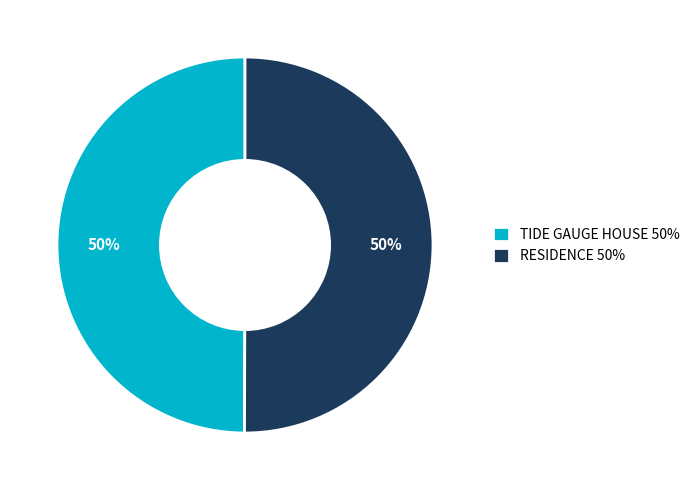

To the nearest percent, what percentage of the pie is TIDE GAUGE HOUSE?

50%